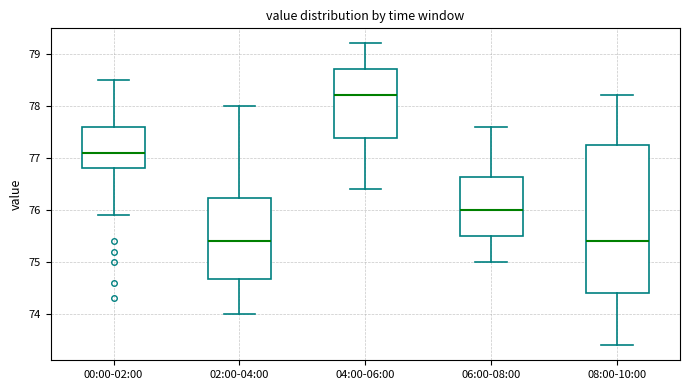

Reading left to right, read every box against the y-axis: the position of its median line, the range the box covers, and the ends of its whiskers. The values are not printed on the chart, so give them approximately, as read against the axis.

00:00-02:00: median 77.1, box 76.8 to 77.6, whiskers 75.9 to 78.5
02:00-04:00: median 75.4, box 74.7 to 76.2, whiskers 74.0 to 78.0
04:00-06:00: median 78.2, box 77.4 to 78.7, whiskers 76.4 to 79.2
06:00-08:00: median 76.0, box 75.5 to 76.6, whiskers 75.0 to 77.6
08:00-10:00: median 75.4, box 74.4 to 77.3, whiskers 73.4 to 78.2